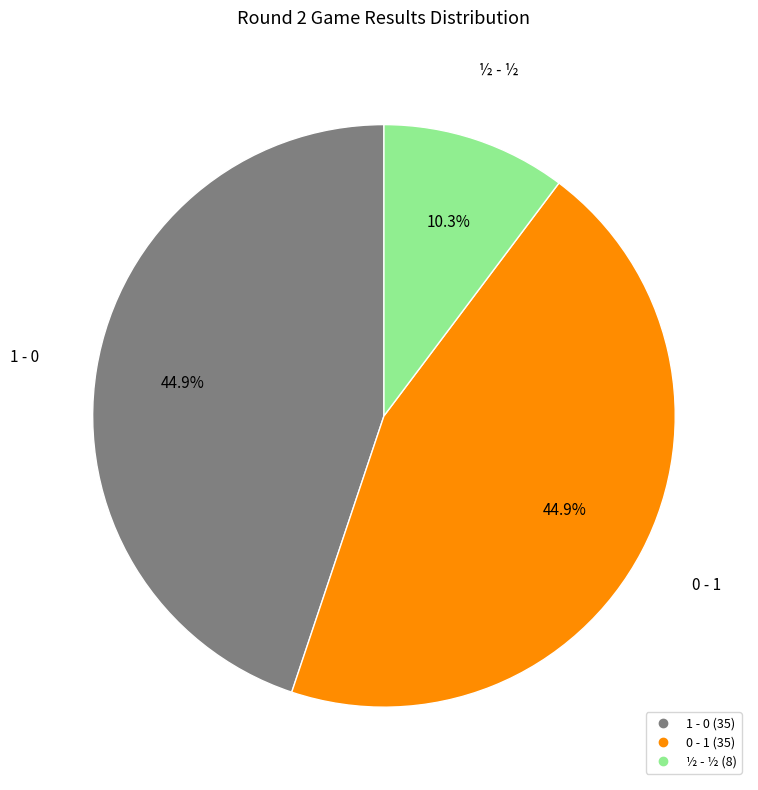

Does any single category account for the majority?

No